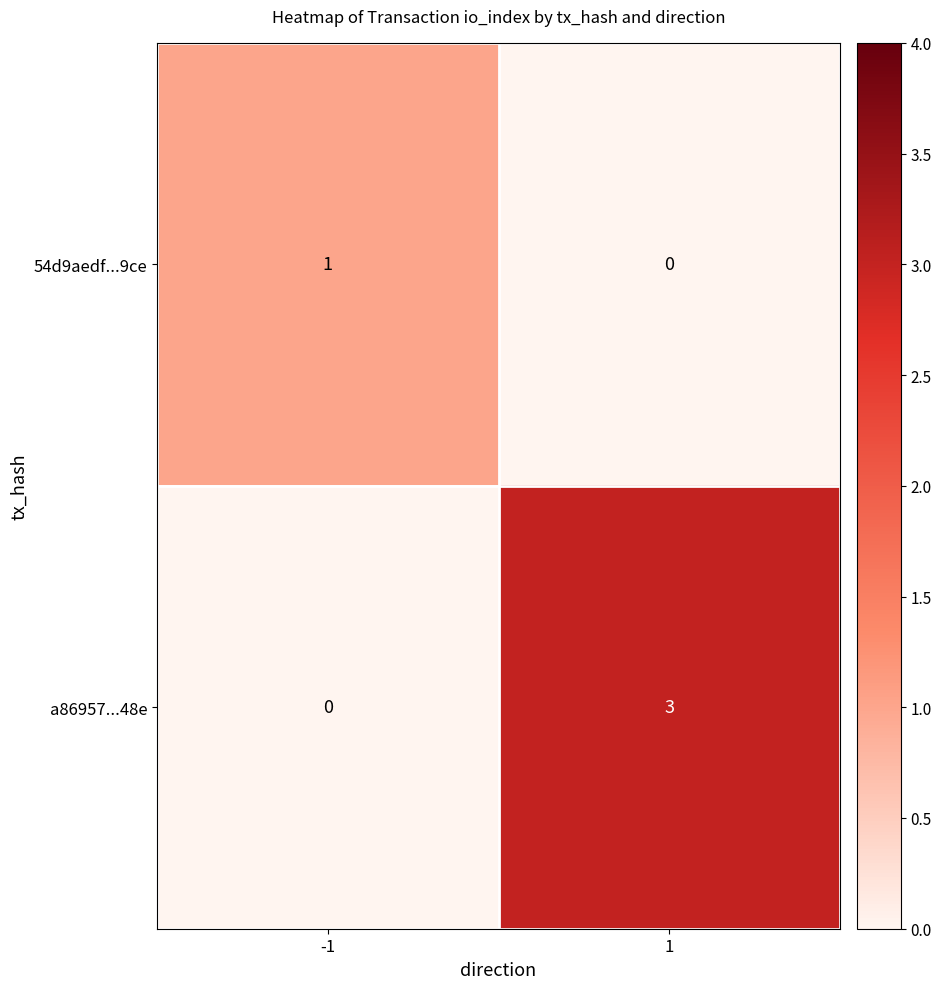

At -1, list the series in order from largest to smallest.

54d9aedf...9ce, a86957...48e